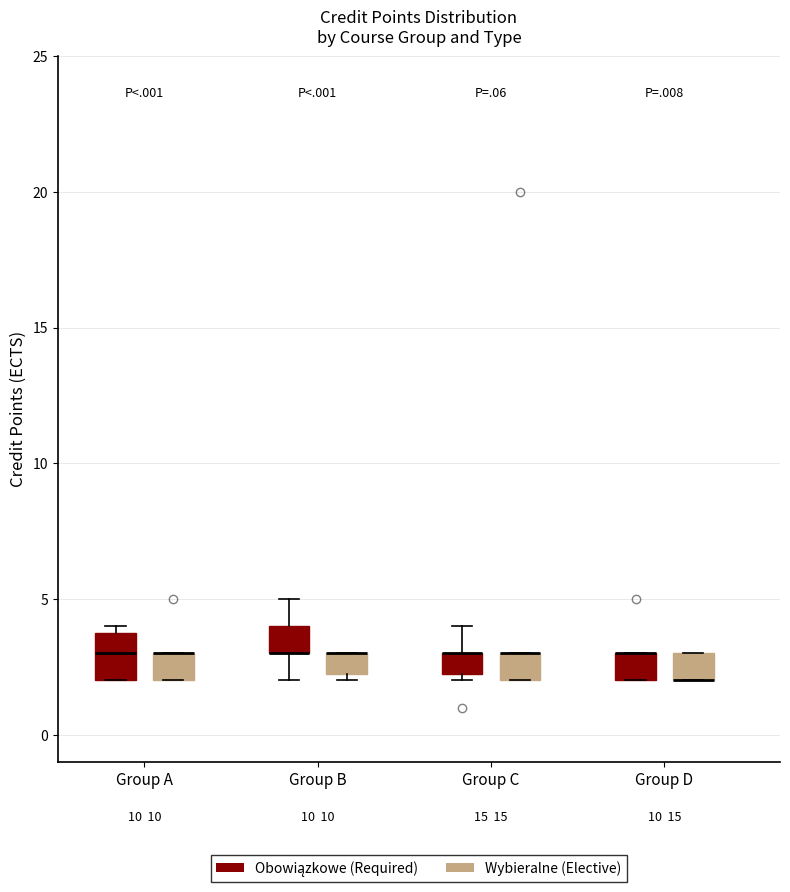

Reading left to right, read every box against the y-axis: the position of its median line, the range the box covers, and the ends of its whiskers. The values are not printed on the chart, so give them approximately, as read against the axis.

Group A (Obowiązkowe (Required)): median 3.0, box 2.0 to 4.0, whiskers 2.0 to 4.0 (just above the box's upper edge)
Group A (Wybieralne (Elective)): median 3.0 (drawn on the box's upper edge), box 2.0 to 3.0, whiskers 2.0 to 3.0
Group B (Obowiązkowe (Required)): median 3.0 (drawn on the box's lower edge), box 3.0 to 4.0, whiskers 2.0 to 5.0
Group B (Wybieralne (Elective)): median 3.0 (drawn on the box's upper edge), box 2.5 to 3.0, whiskers 2.0 to 3.0
Group C (Obowiązkowe (Required)): median 3.0 (drawn on the box's upper edge), box 2.5 to 3.0, whiskers 2.0 to 4.0
Group C (Wybieralne (Elective)): median 3.0 (drawn on the box's upper edge), box 2.0 to 3.0, whiskers 2.0 to 3.0
Group D (Obowiązkowe (Required)): median 3.0 (drawn on the box's upper edge), box 2.0 to 3.0, whiskers 2.0 to 3.0
Group D (Wybieralne (Elective)): median 2.0 (drawn on the box's lower edge), box 2.0 to 3.0, whiskers 2.0 to 3.0